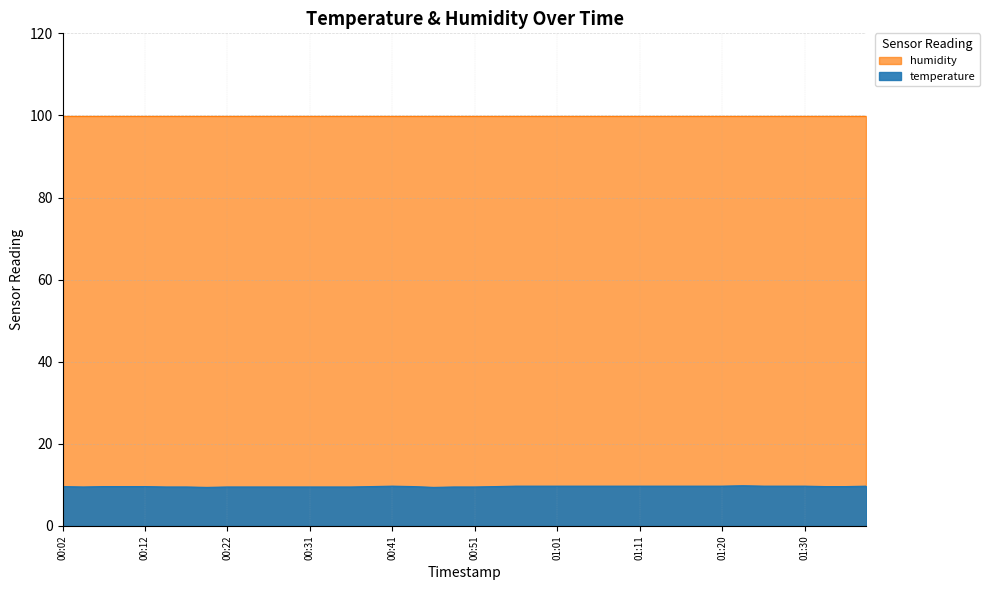

What is the sum of all values?

384.2